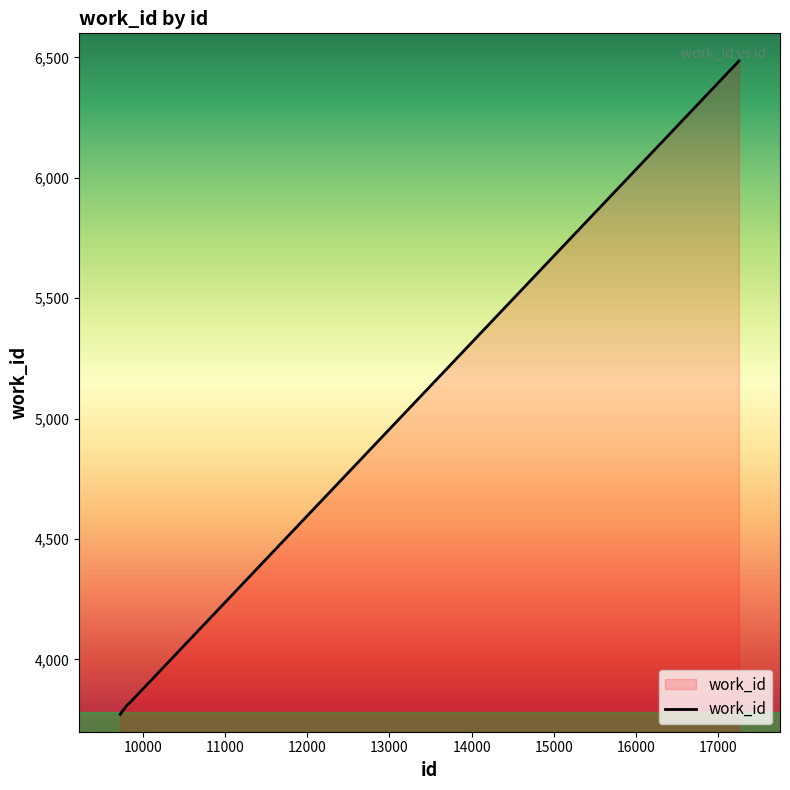

What is the greatest value displayed?

6485